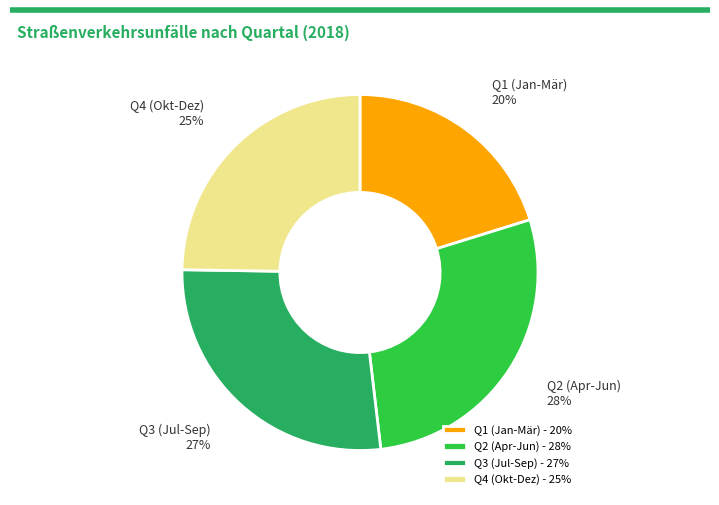

Approximately how many times larger is the value at Q2 (Apr-Jun) compared to Q4 (Okt-Dez)?

1.1